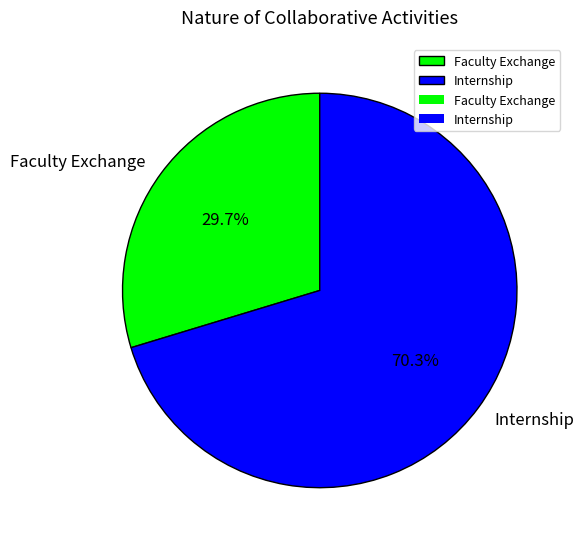

How much of the chart is everything except Internship?

29.7%